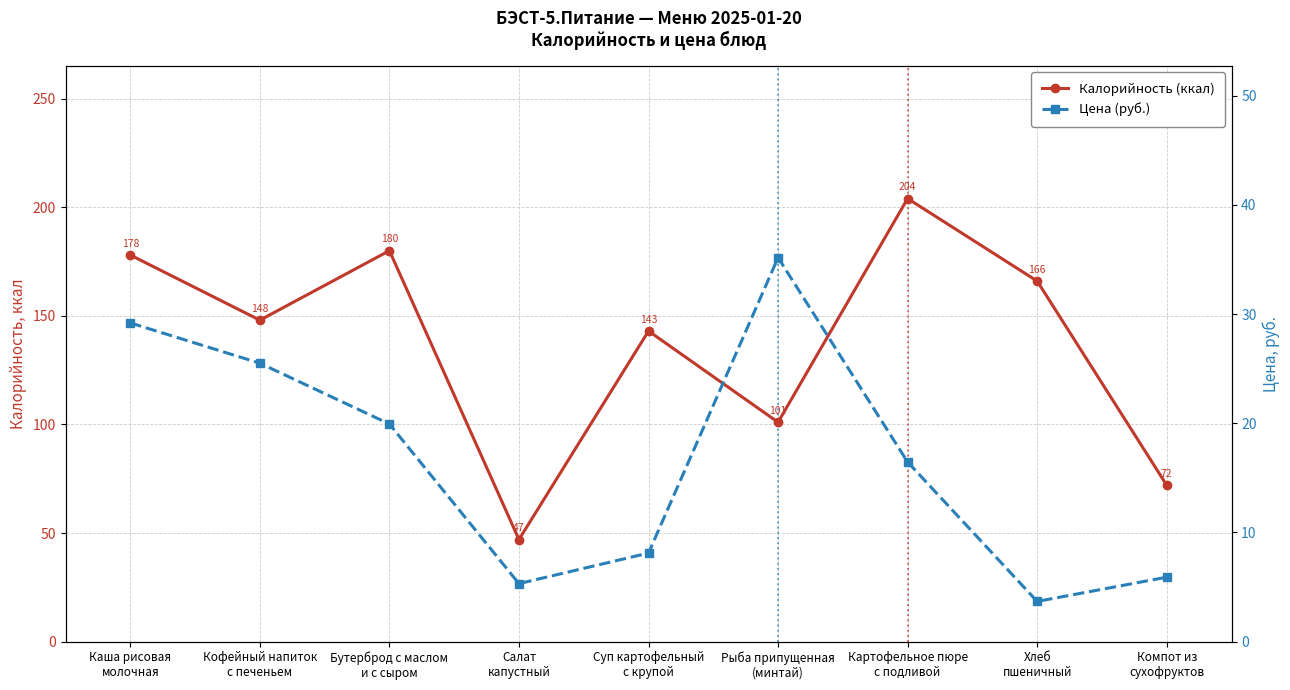

What is the difference between the maximum and minimum values in the Калорийность (ккал) series?

157.0